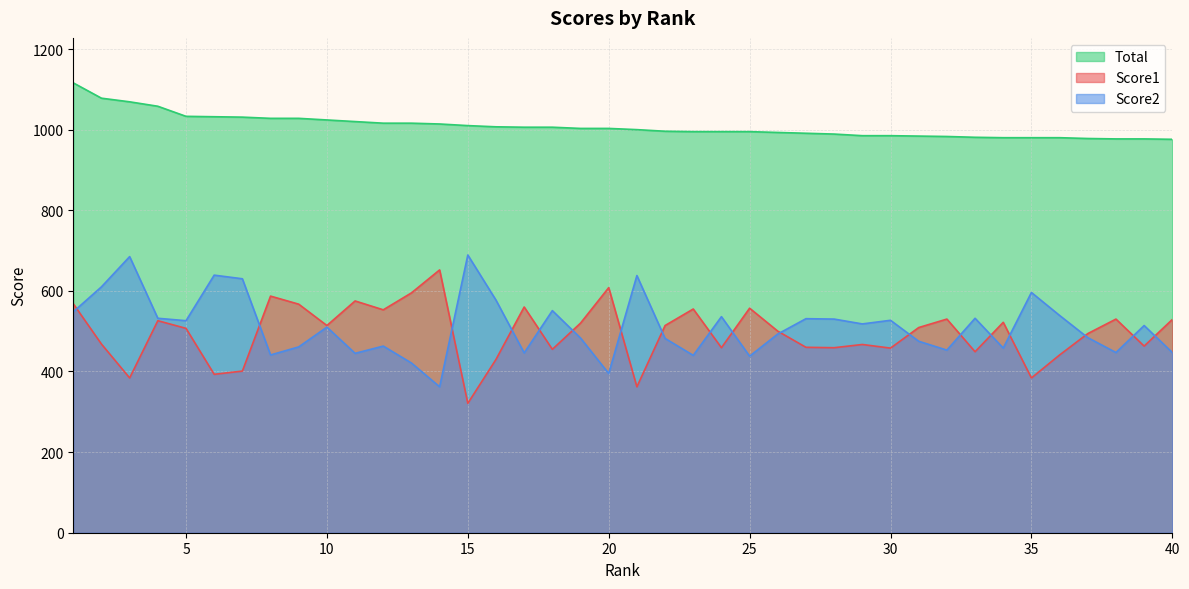

At which category is the sum across all series the highest?

1